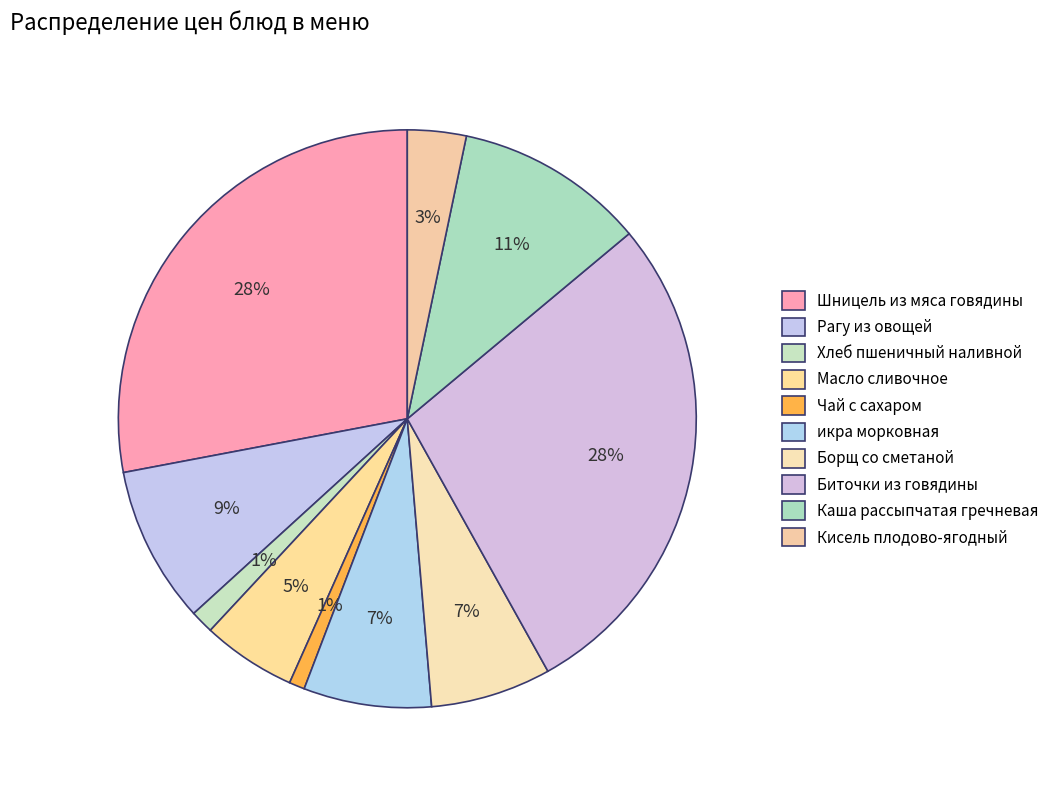

Which category has the biggest portion of the pie?

Шницель из мяса говядины